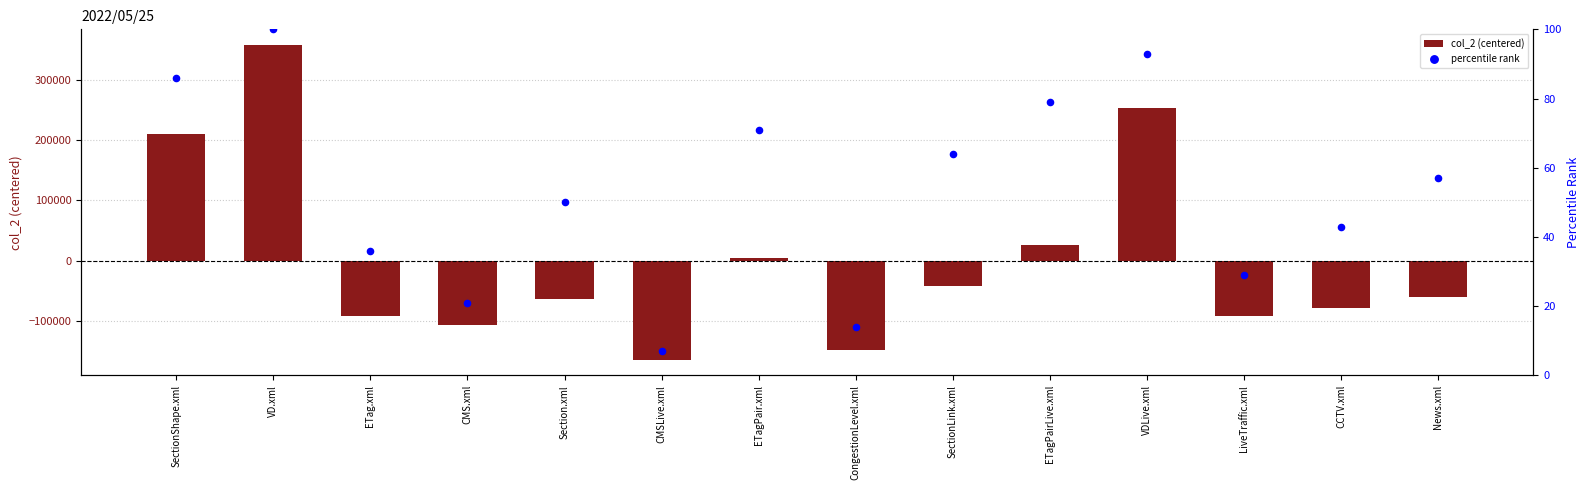

At which category is the sum across all series the highest?

VD.xml